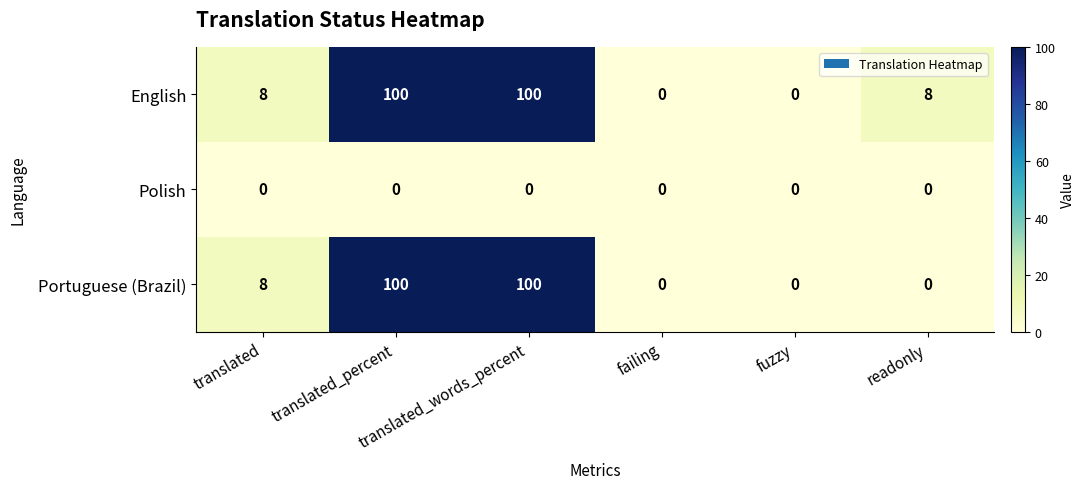

How many values in the Portuguese (Brazil) series are below 8?

3